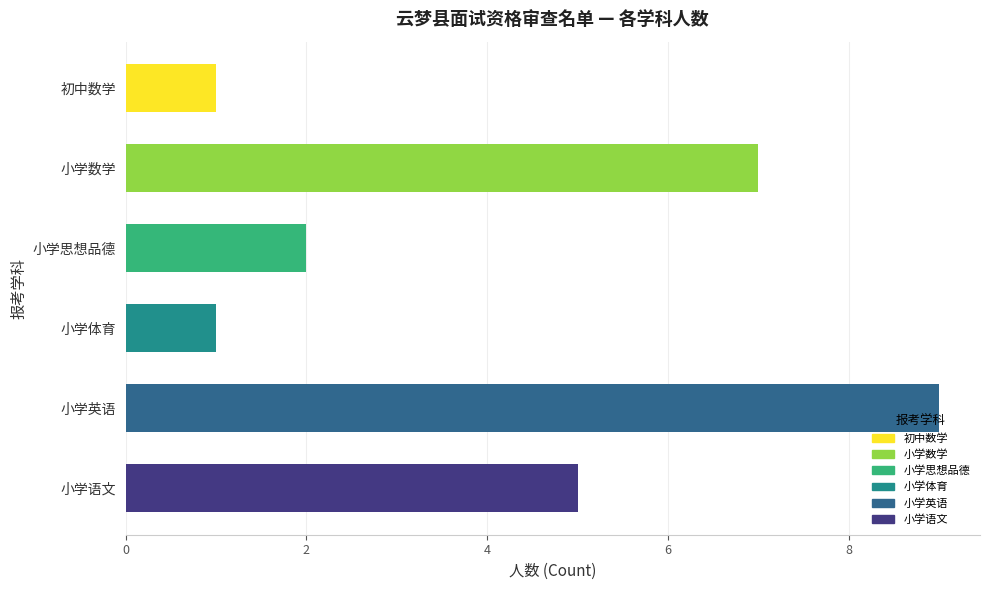

What is the greatest value displayed?

9